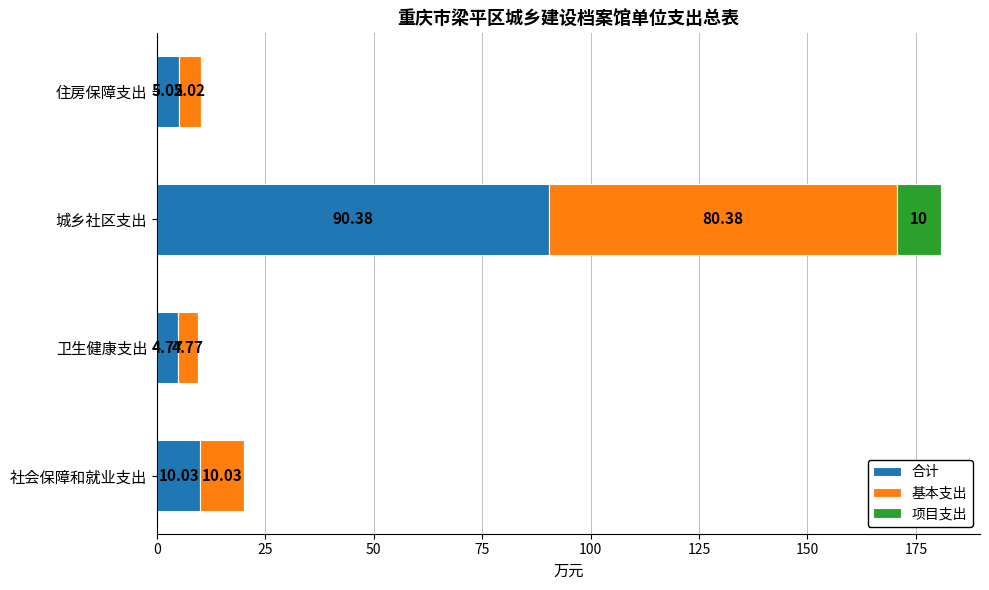

Which category has the highest value in the 合计 series?

城乡社区支出